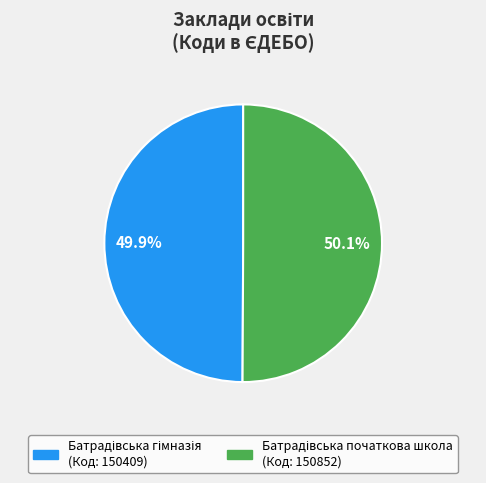

How many slices are in this pie chart?

2